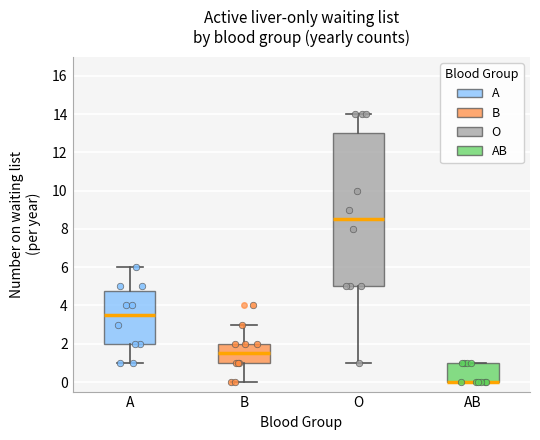

Reading left to right, transcribe this box plot: for each box, give where its median line is, the range the box spans, and where its two whiskers end, as read against the y-axis. The values are not printed on the chart, so give them approximately, as read against the axis.

A: median 3.6, box 2.0 to 4.8, whiskers 1.0 to 6.0
B: median 1.6, box 1.0 to 2.0, whiskers 0.0 to 3.0
O: median 8.6, box 5.0 to 13.0, whiskers 1.0 to 14.0
AB: median 0.0 (drawn on the box's lower edge), box 0.0 to 1.0, whiskers 0.0 to 1.0